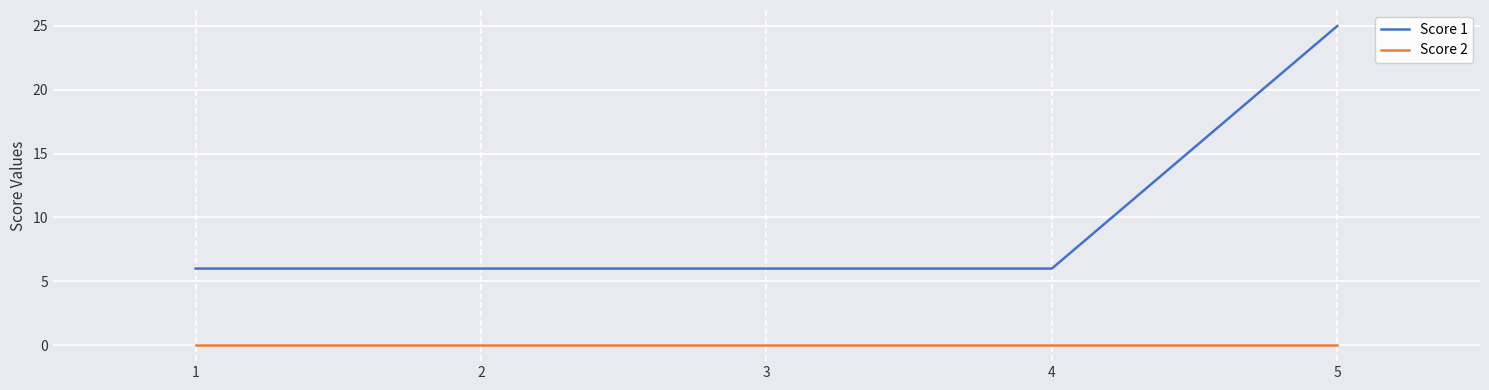

True or false: Score 1 and Score 2 intersect in this chart.

False